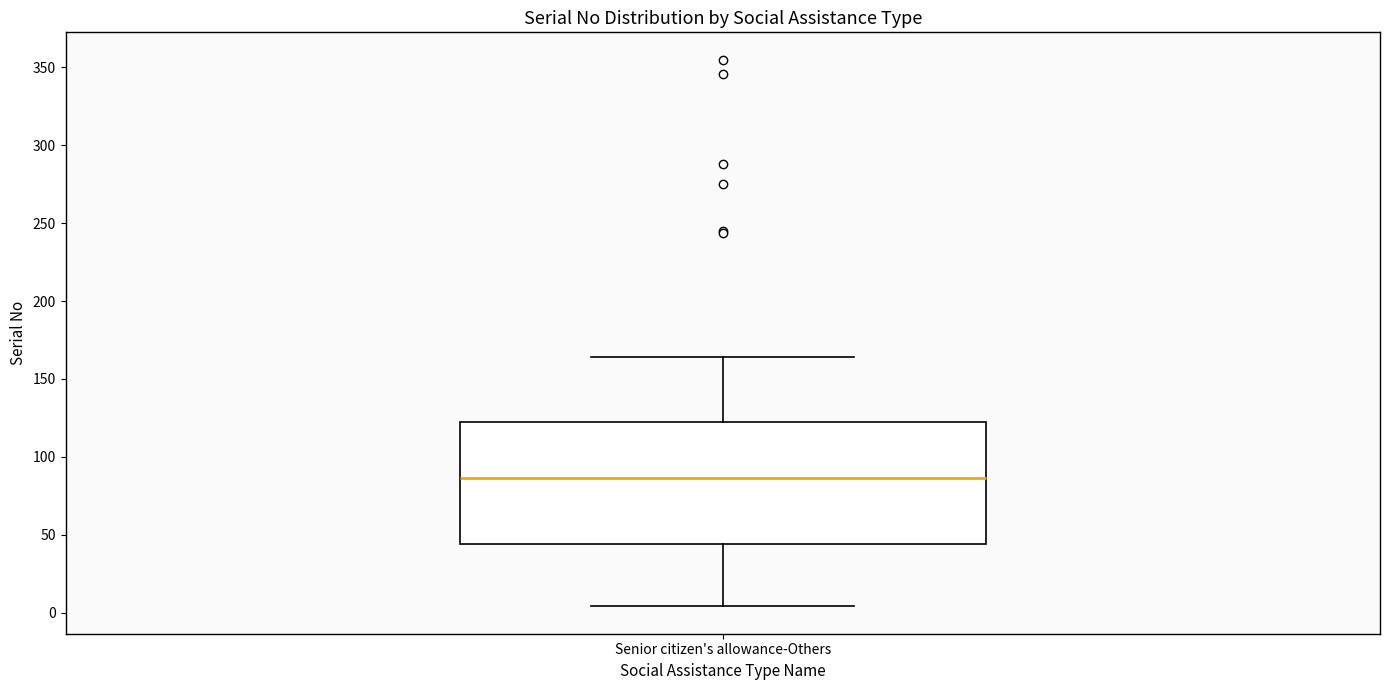

Read this box plot against the y-axis: the position of the median line, the range covered by the box, and the ends of both whiskers. The values are not printed on the chart, so give them approximately, as read against the axis.

median 85, box 45 to 125, whiskers 5 to 165